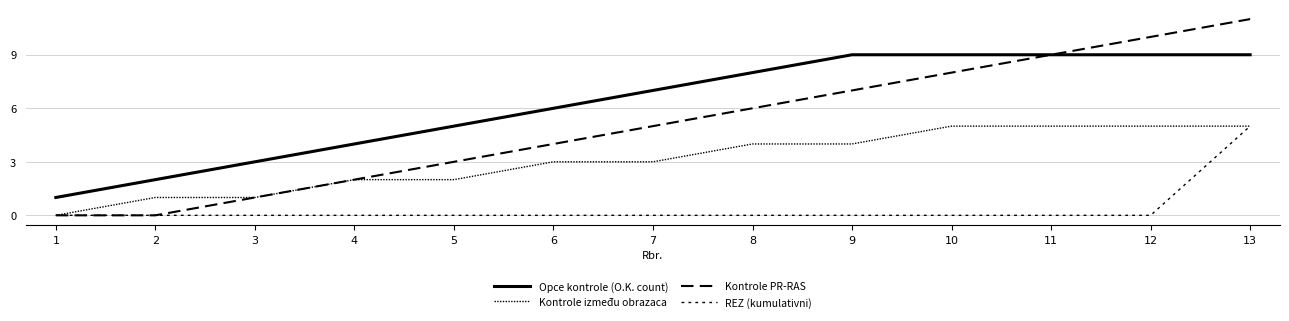

Which series has the largest total across all categories?

Opce kontrole (O.K. count)